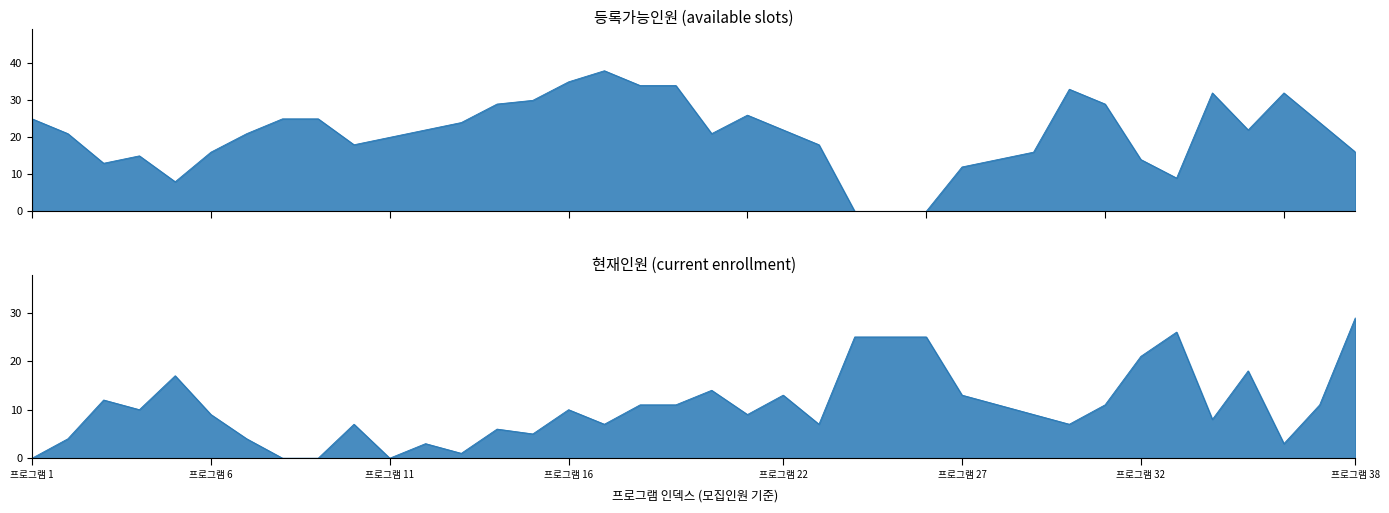

The 등록가능인원 series shows 13 at 25. True or false?

True